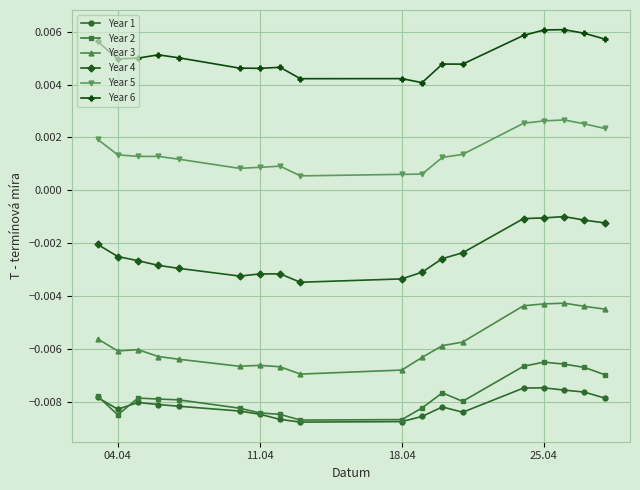

Which series has the widest spread of values?

Year 3